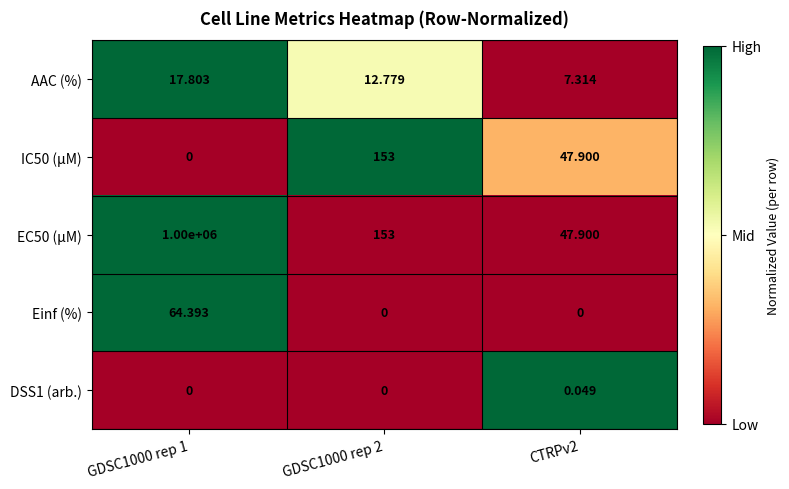

Is the value of Einf (%) at GDSC1000 rep 2 greater than the value of IC50 (µM) at CTRPv2?

No